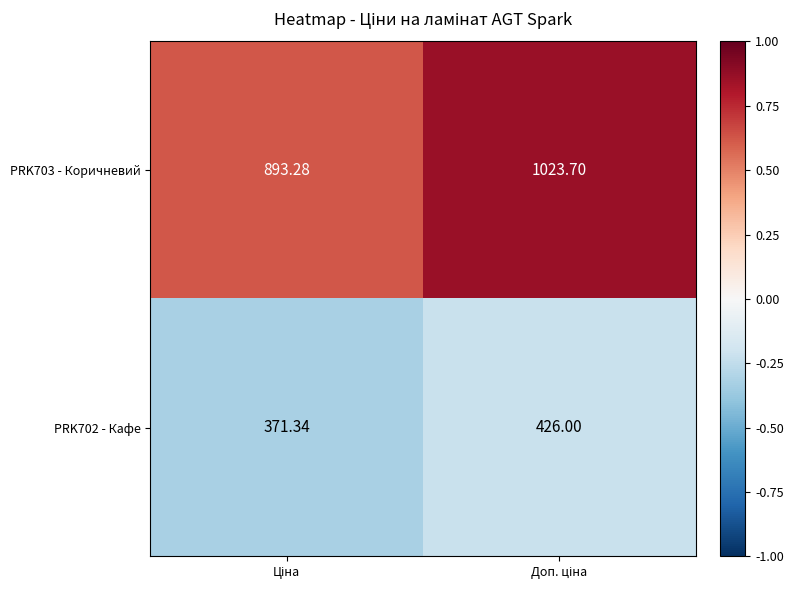

How many data points does each series have?

2